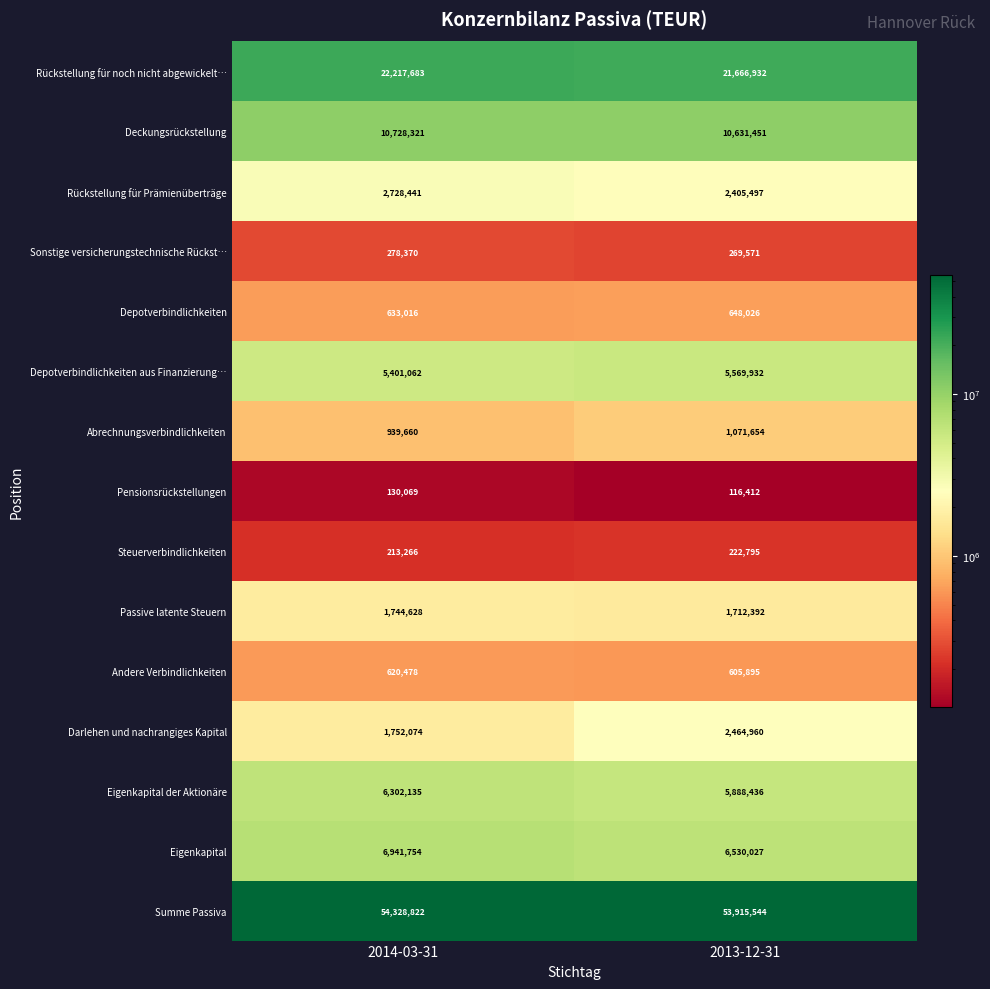

Which series has the largest range (max minus min)?

Darlehen und nachrangiges Kapital